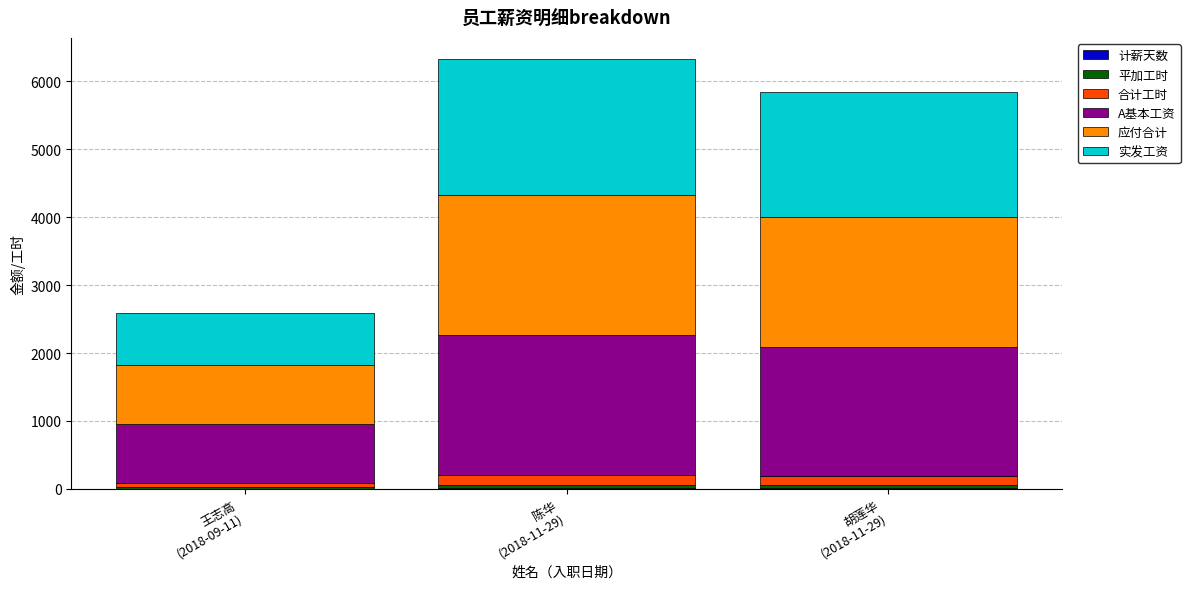

What value does the 实发工资 series have at 王志高
(2018-09-11), to the nearest 10?

760